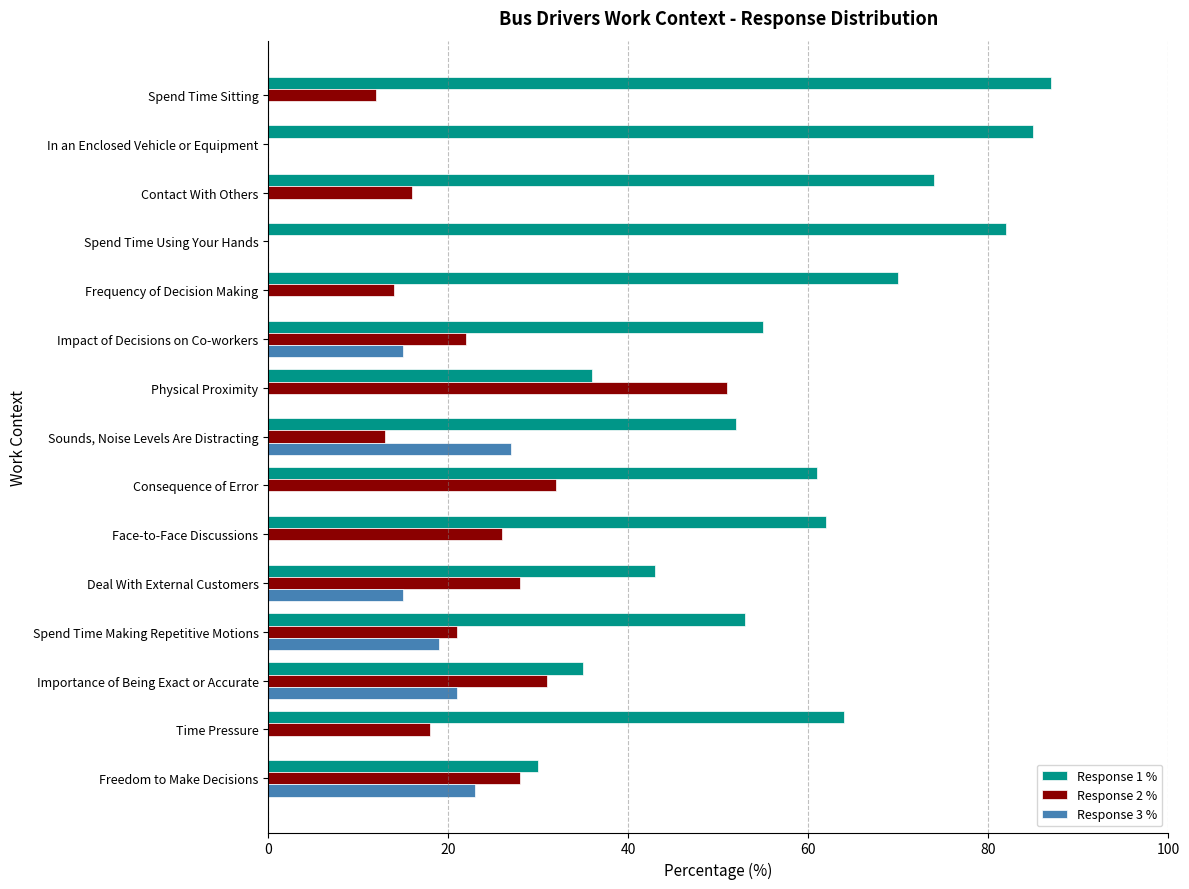

The value of Response 1 % at In an Enclosed Vehicle or Equipment is 85. True or false?

True